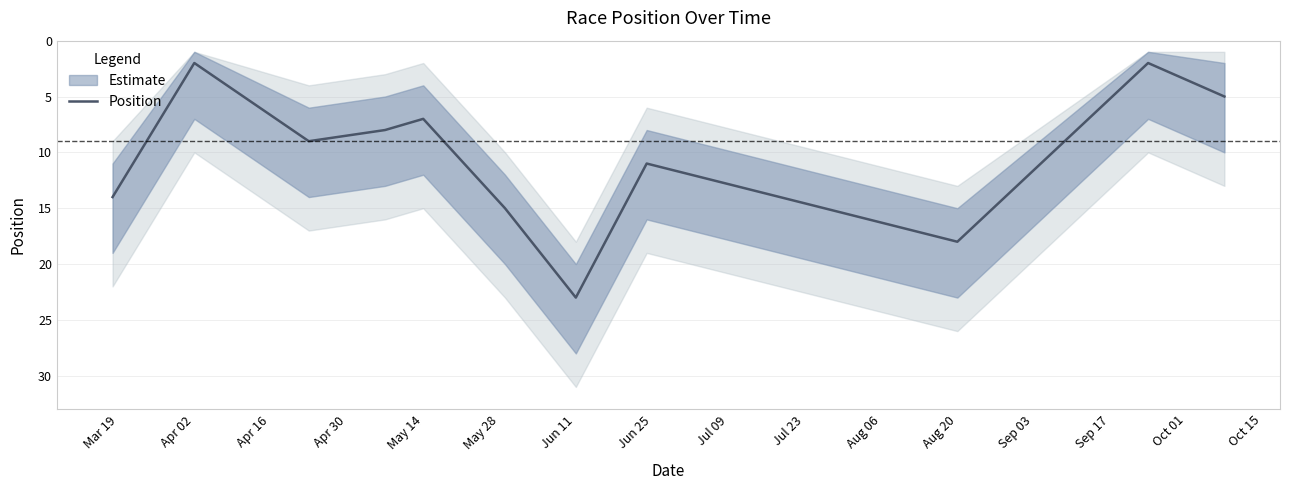

What is the difference between the values at May 14 and Jun 11?

16